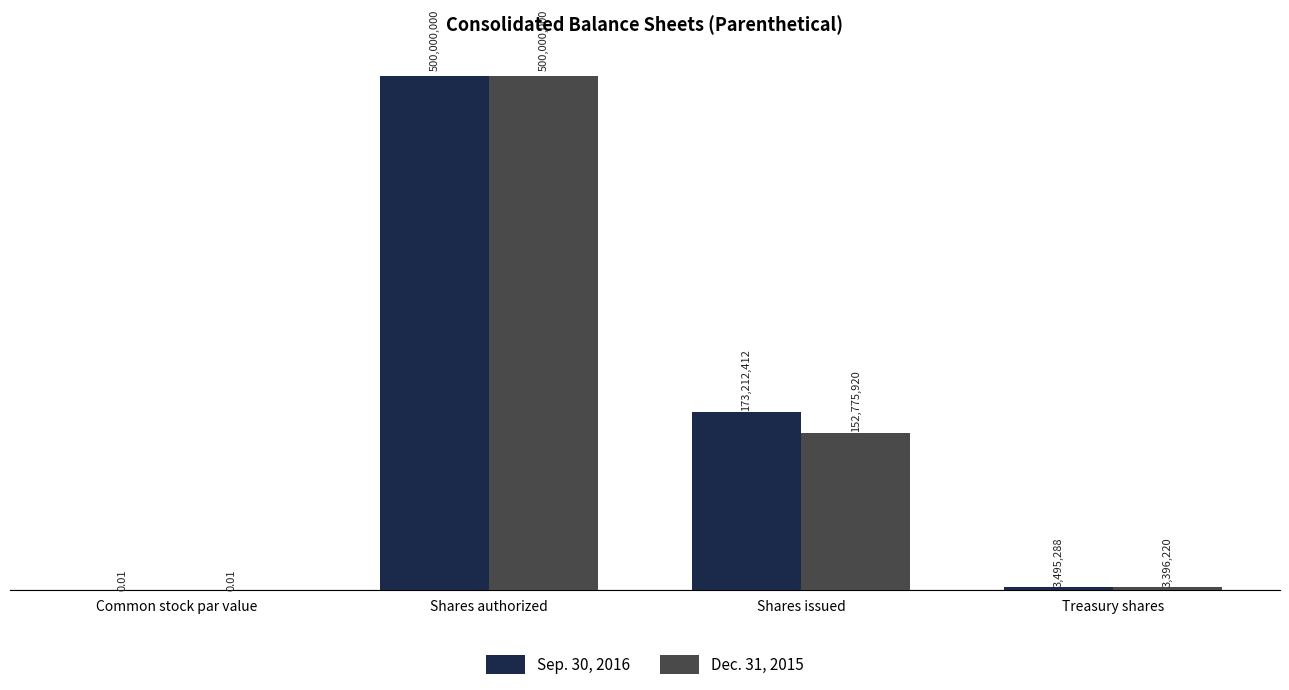

At Shares issued, list the series in order from largest to smallest.

Sep. 30, 2016, Dec. 31, 2015